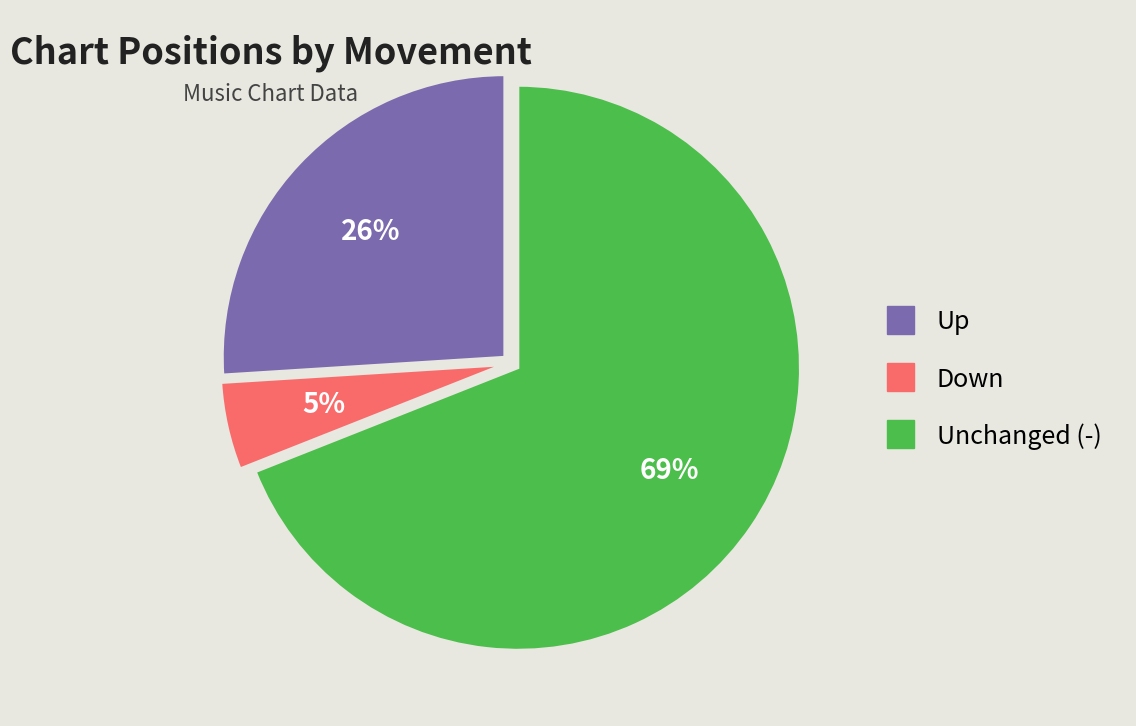

What is the majority slice?

Unchanged (-)